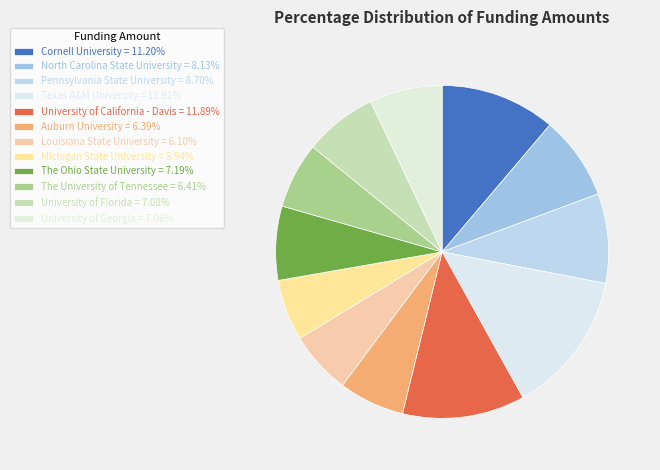

Count the number of slices in the pie.

12